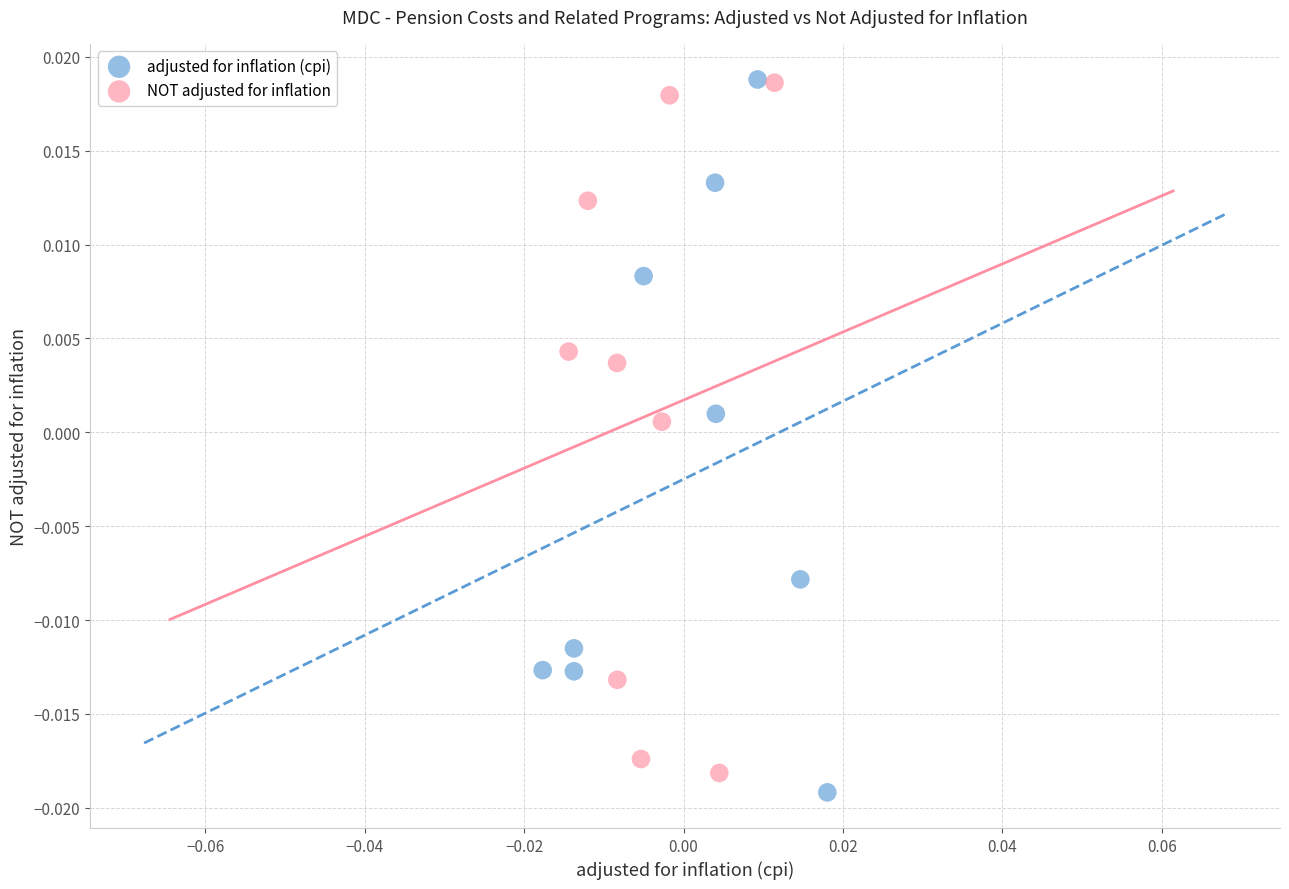

What are all the series names shown in the legend?

adjusted for inflation (cpi), NOT adjusted for inflation